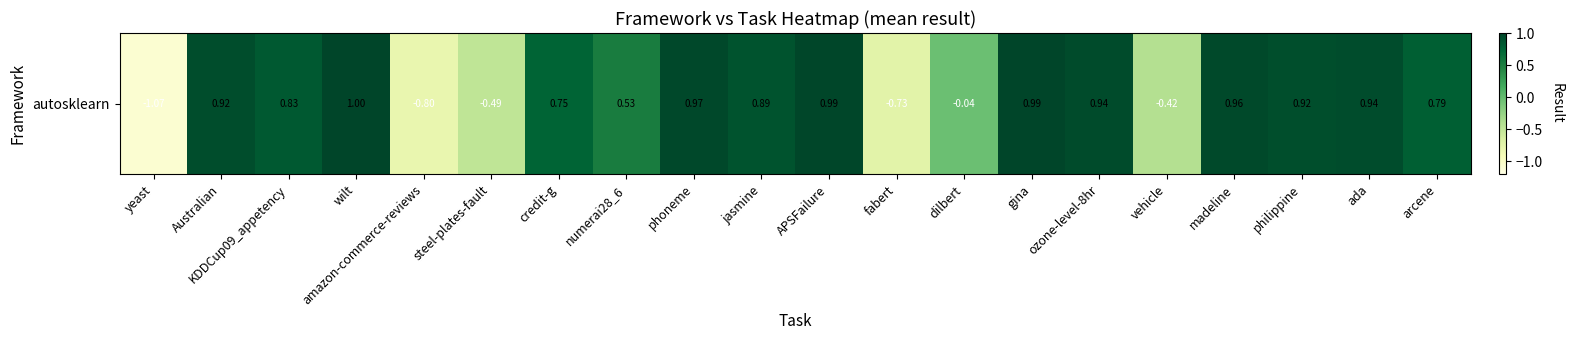

Which label corresponds to the largest value in the chart?

wilt